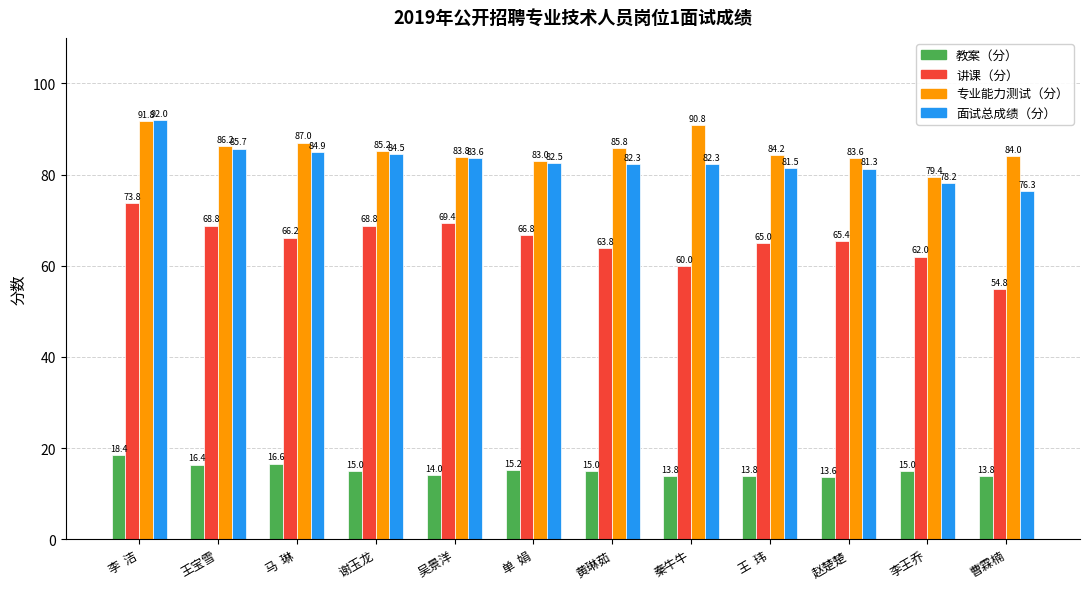

Reading left to right, transcribe all the data shown in this chart.

教案（分）: 18.4	16.4	16.6	15.0	14.0	15.2	15.0	13.8	13.8	13.6	15.0	13.8
讲课（分）: 73.8	68.8	66.2	68.8	69.4	66.8	63.8	60.0	65.0	65.4	62.0	54.8
专业能力测试（分）: 91.8	86.2	87.0	85.2	83.8	83.0	85.8	90.8	84.2	83.6	79.4	84.0
面试总成绩（分）: 92.0	85.7	84.9	84.5	83.6	82.5	82.3	82.3	81.5	81.3	78.2	76.3